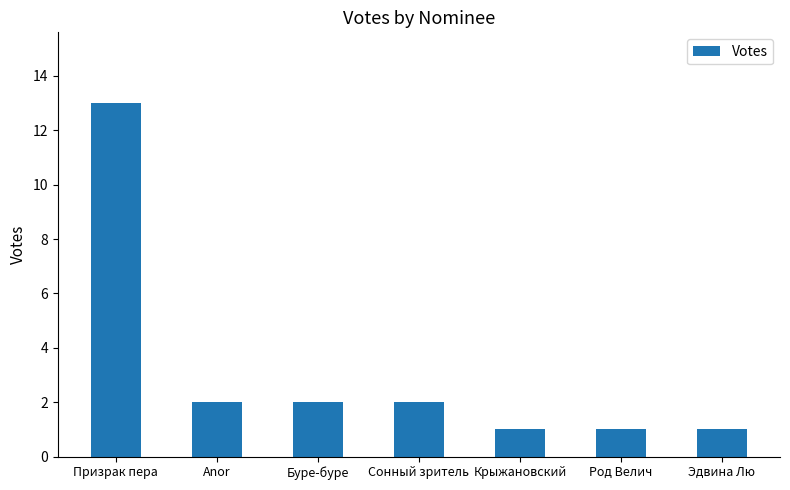

True or false: the data shows 2 at Anor.

True